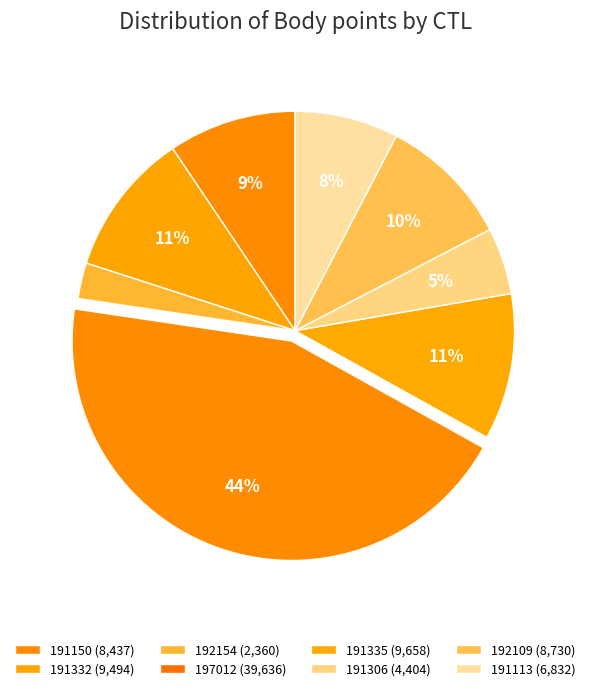

How many slices are in this pie chart?

8